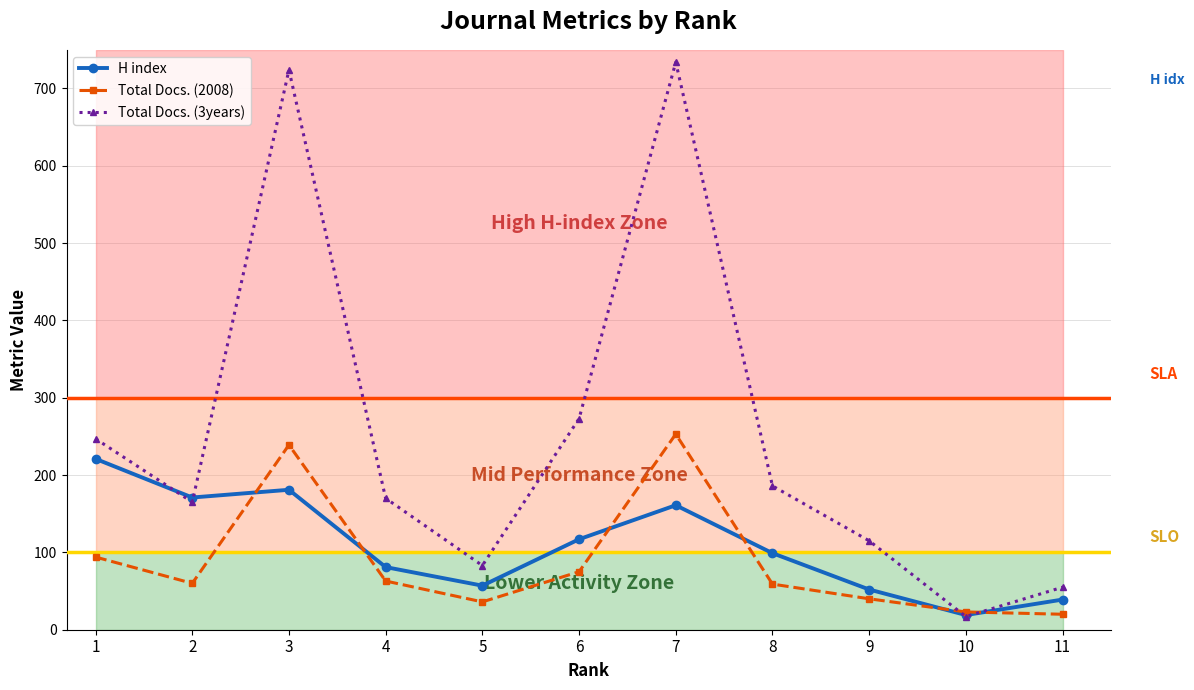

In Total Docs. (2008), how many points are higher than both neighbors (excluding endpoints)?

2